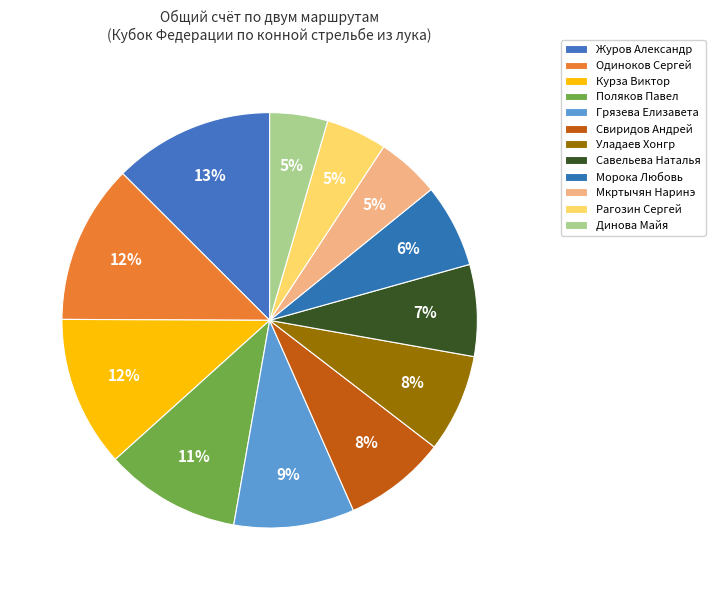

Count the number of slices in the pie.

12